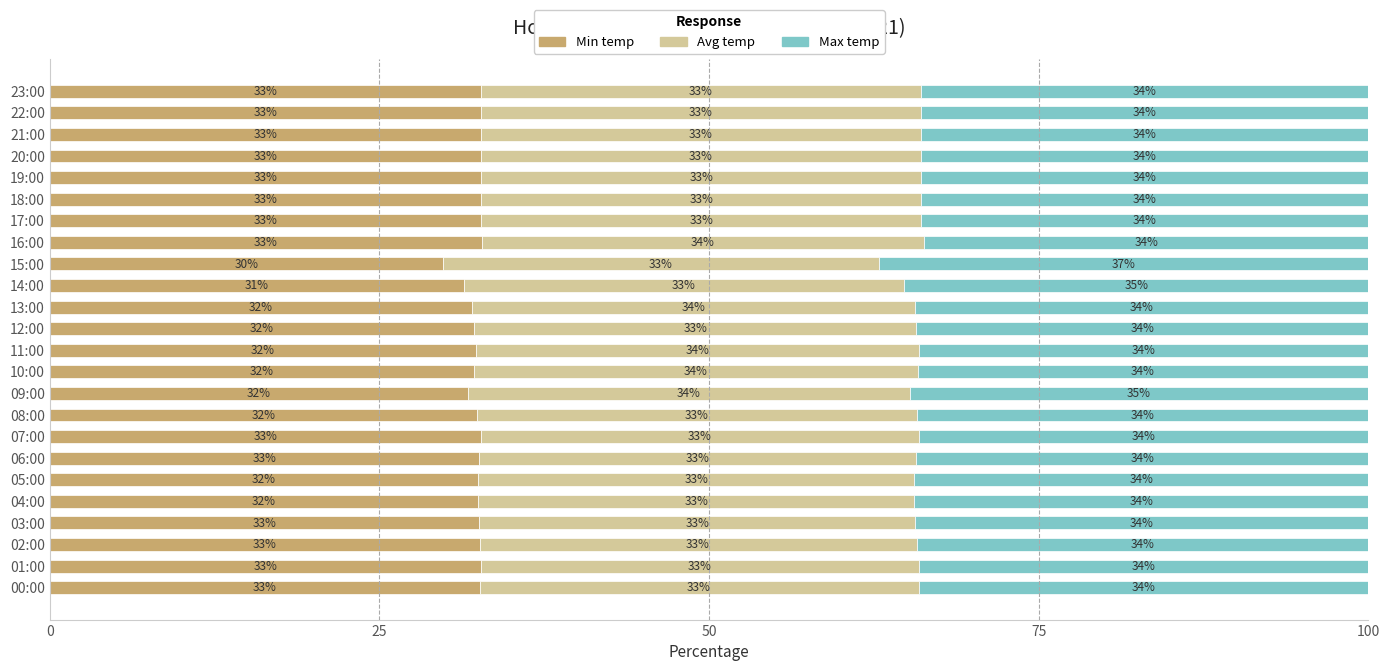

Is it true that Min temp equals 32.7 at 23:00?

True